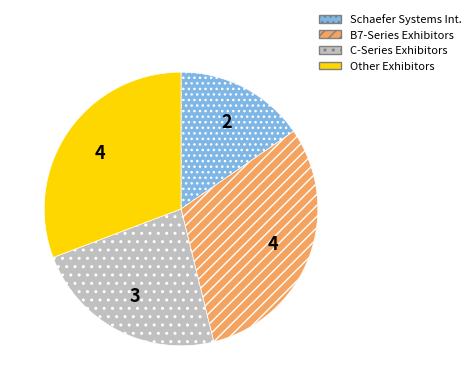

Between Other Exhibitors and C-Series Exhibitors, which is larger?

Other Exhibitors